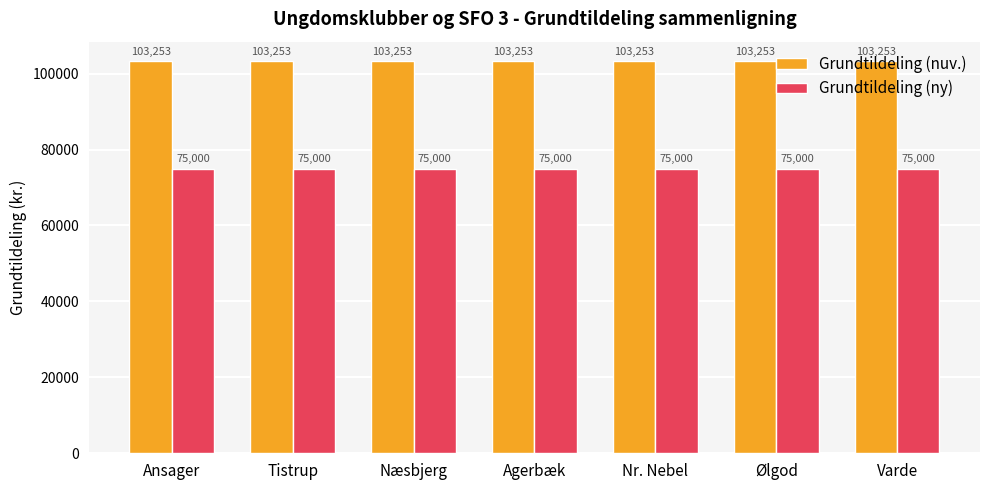

At Agerbæk, list the series in order from smallest to largest.

Grundtildeling (ny), Grundtildeling (nuv.)